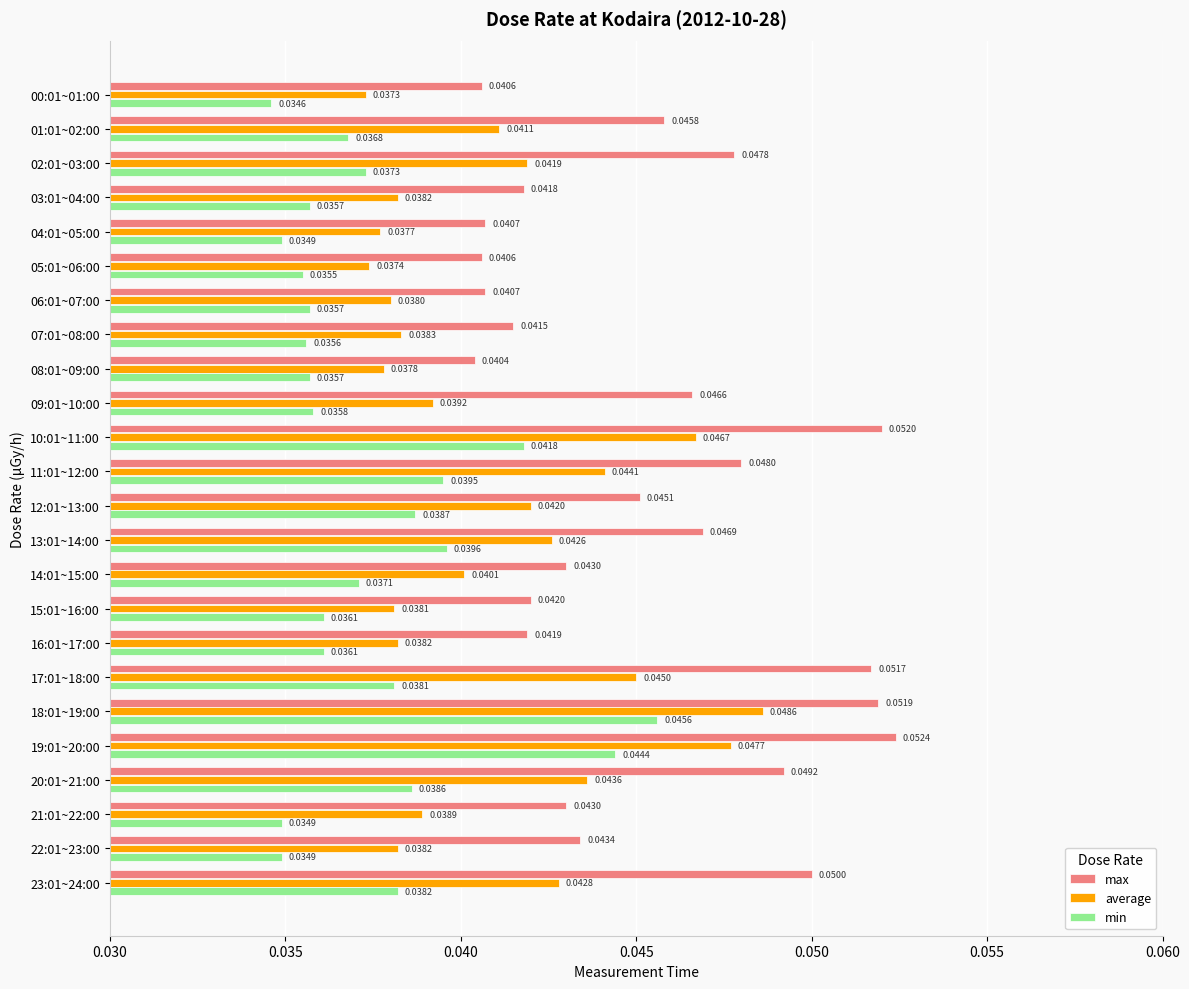

Which series changed the most between 07:01~08:00 and 01:01~02:00?

max